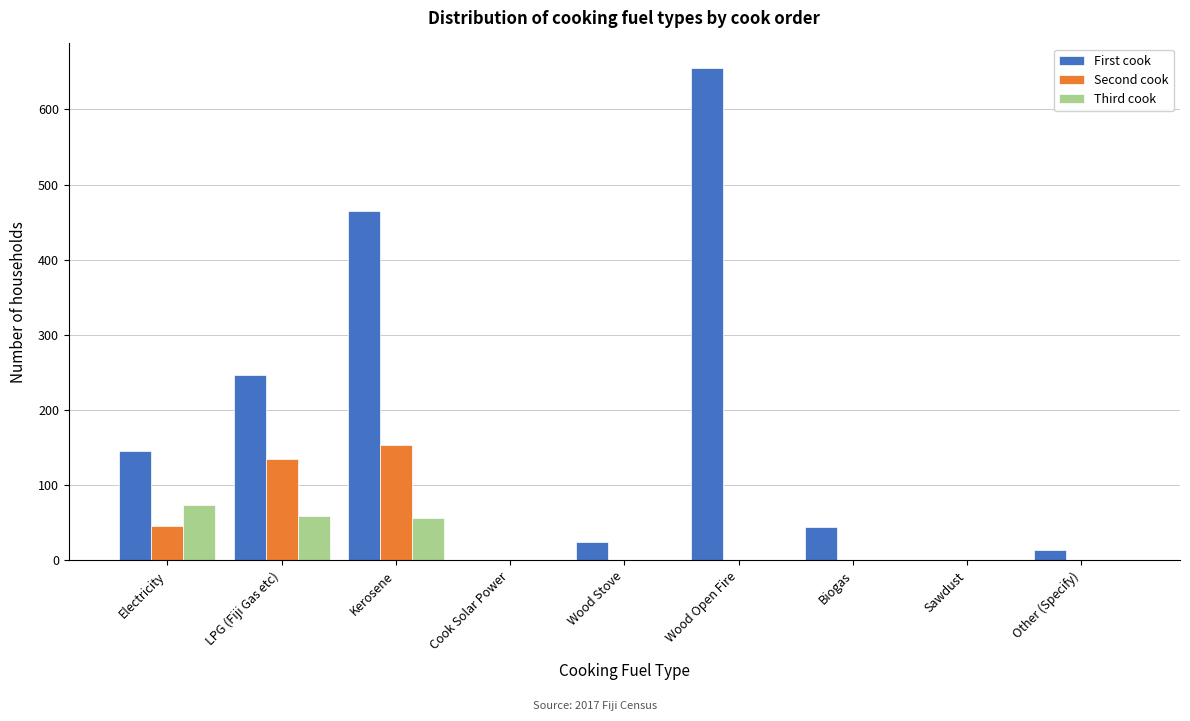

Reading left to right, list all the values displayed in this chart.

First cook: Electricity=145	LPG (Fiji Gas etc)=247	Kerosene=465	Cook Solar Power=0	Wood Stove=24	Wood Open Fire=655	Biogas=44	Sawdust=0	Other (Specify)=14
Second cook: Electricity=46	LPG (Fiji Gas etc)=135	Kerosene=154	Cook Solar Power=0	Wood Stove=0	Wood Open Fire=0	Biogas=0	Sawdust=0	Other (Specify)=0
Third cook: Electricity=74	LPG (Fiji Gas etc)=59	Kerosene=56	Cook Solar Power=0	Wood Stove=0	Wood Open Fire=0	Biogas=0	Sawdust=0	Other (Specify)=0